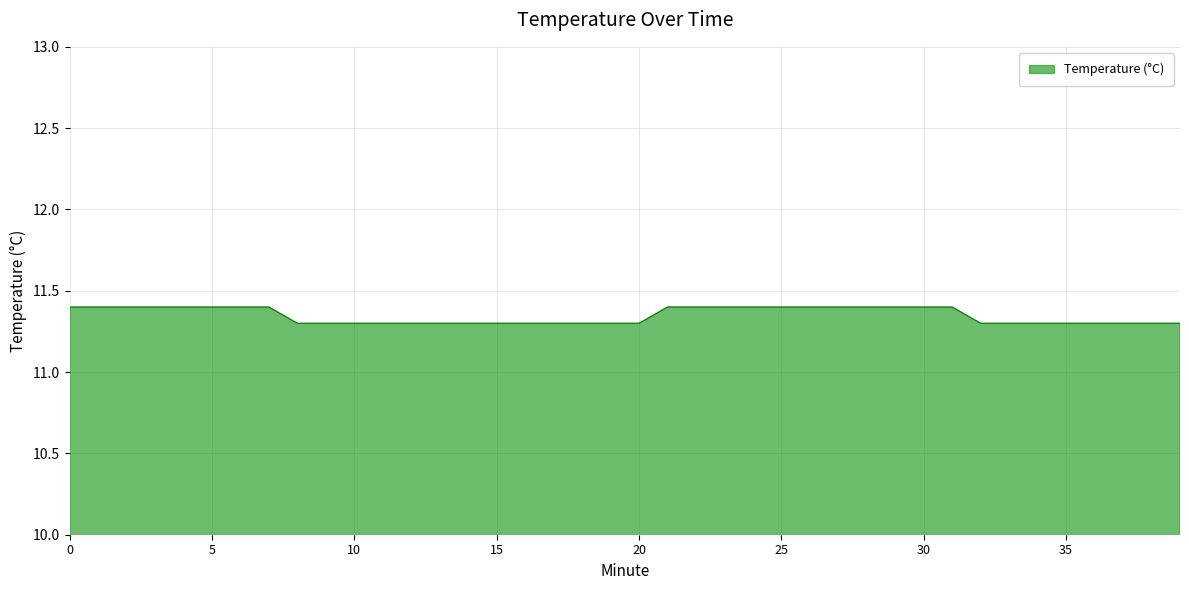

Does the chart display data point markers on the line(s)?

No